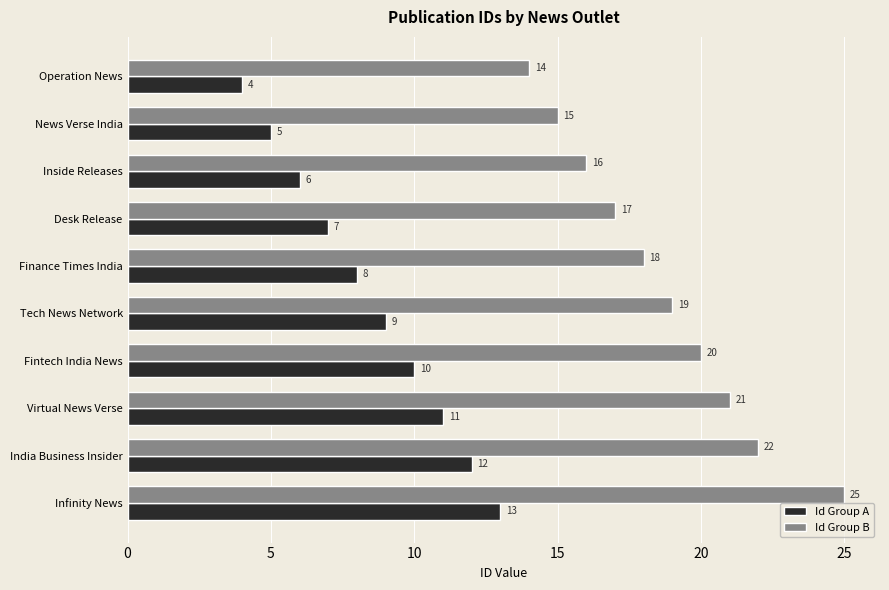

At which label is Id Group A closest to 8?

Finance Times India